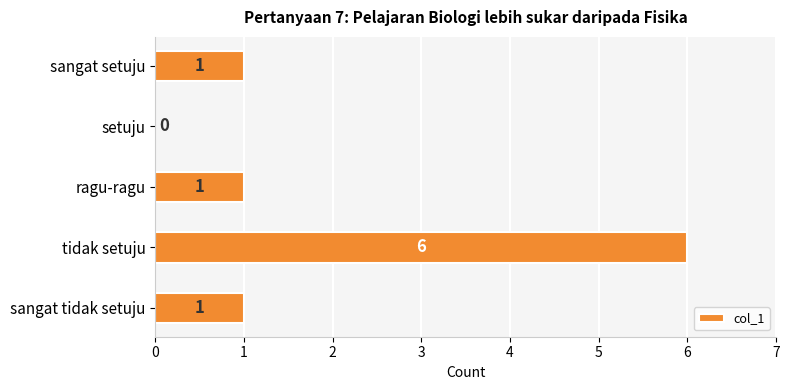

Which has a higher value, sangat tidak setuju or setuju?

sangat tidak setuju